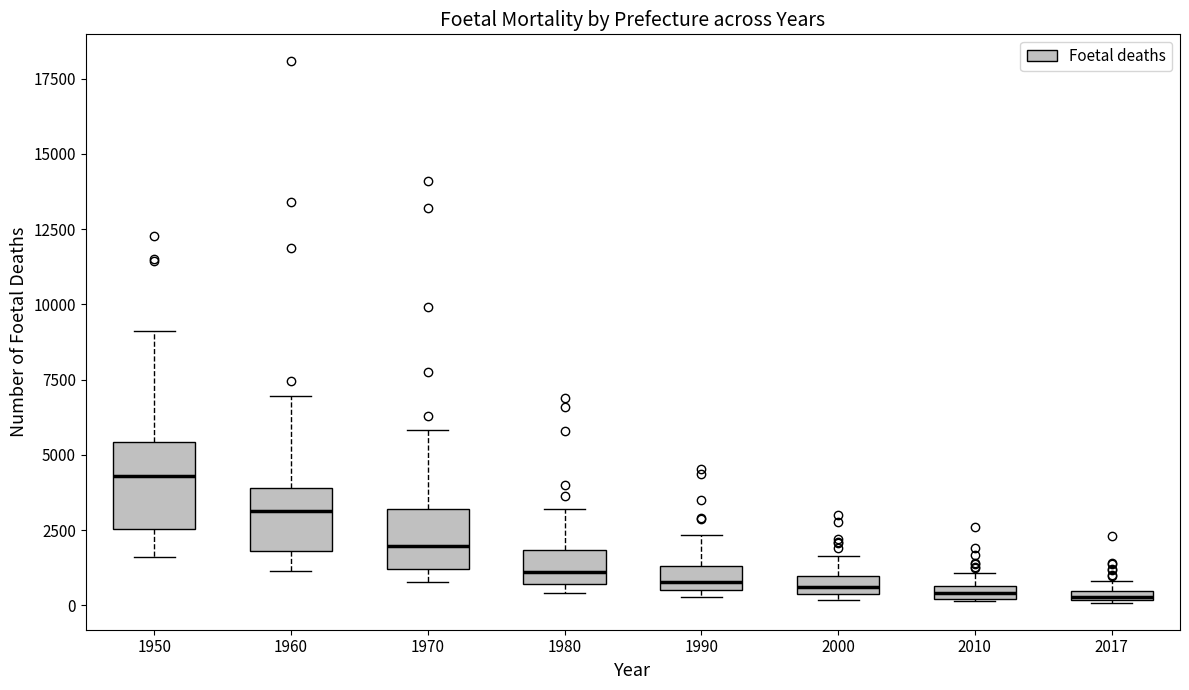

Where does the upper whisker of the box at x = 2000 end on the y-axis? The values are not printed on the chart, so give them approximately, as read against the axis.

1500